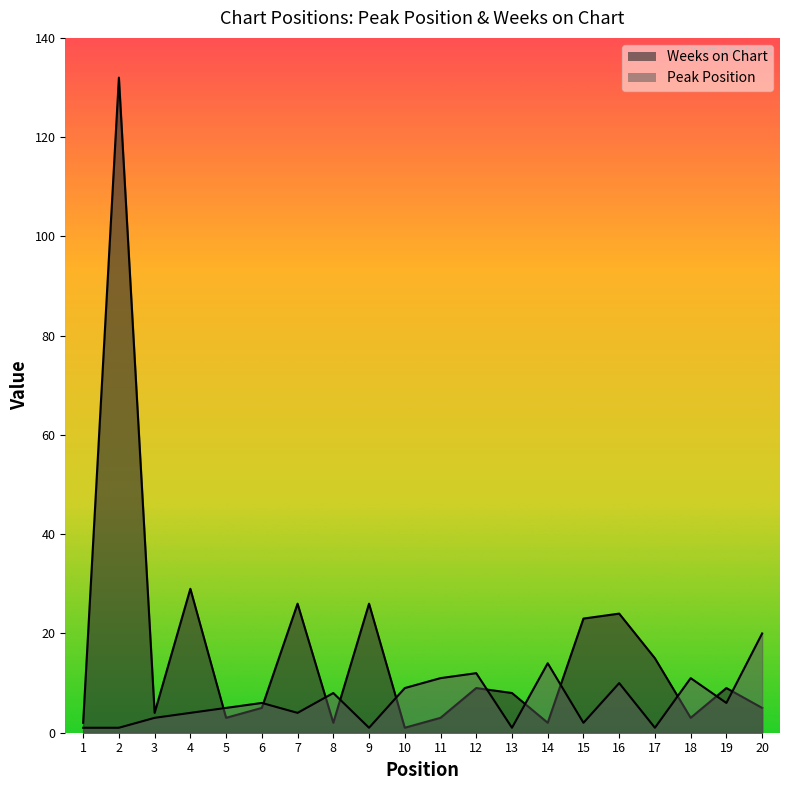

Between which two adjacent categories do Weeks on Chart and Peak Position first intersect?

4 and 5